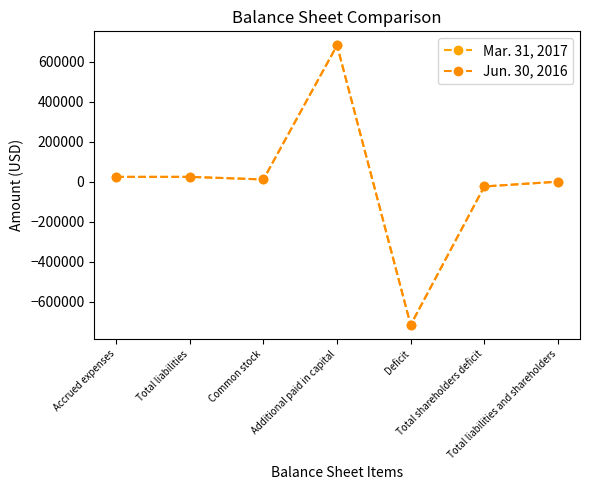

True or false: Mar. 31, 2017 and Jun. 30, 2016 intersect in this chart.

False